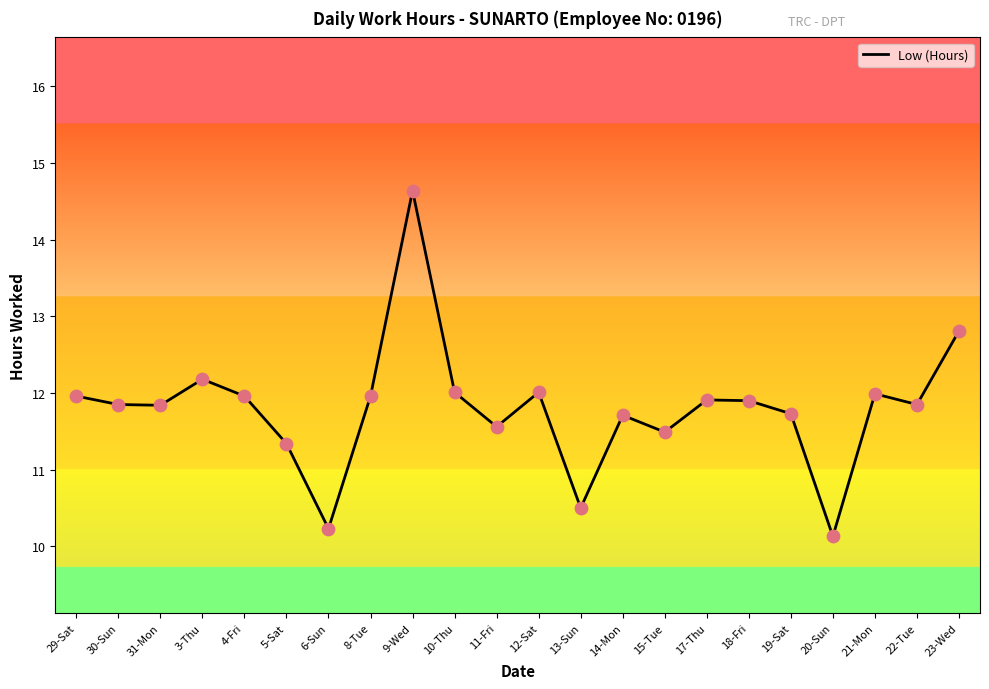

What is the change in value from 9-Wed to 19-Sat?

-2.9